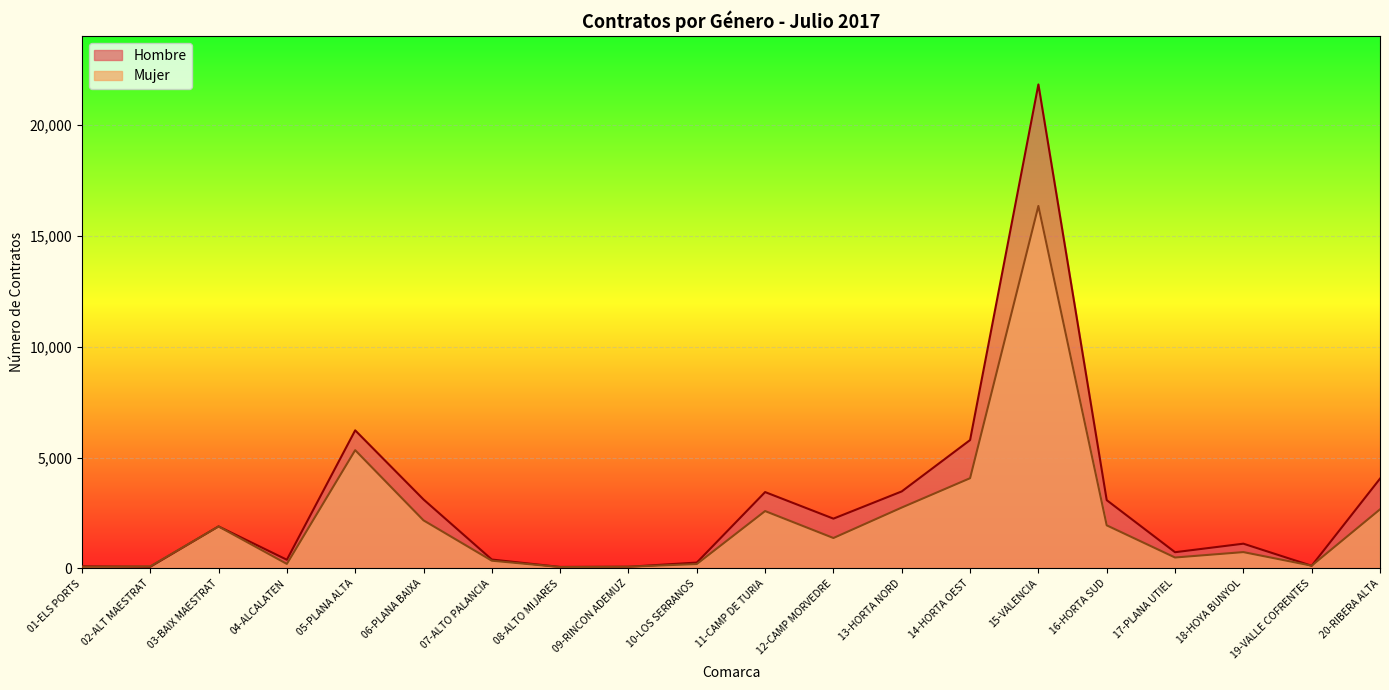

What position from the right is 13-HORTA NORD?

8